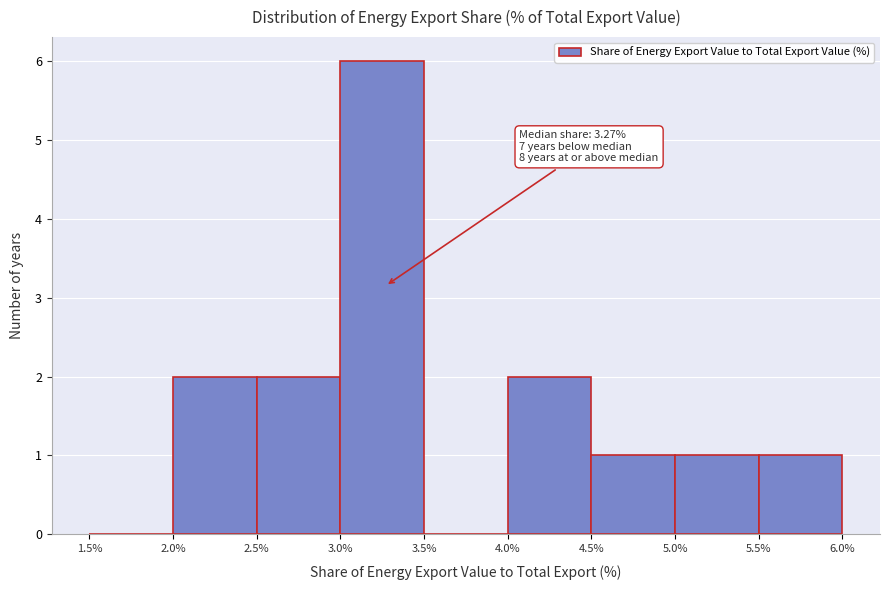

Which range on the x-axis has the tallest bar?

3.0% to 3.5%